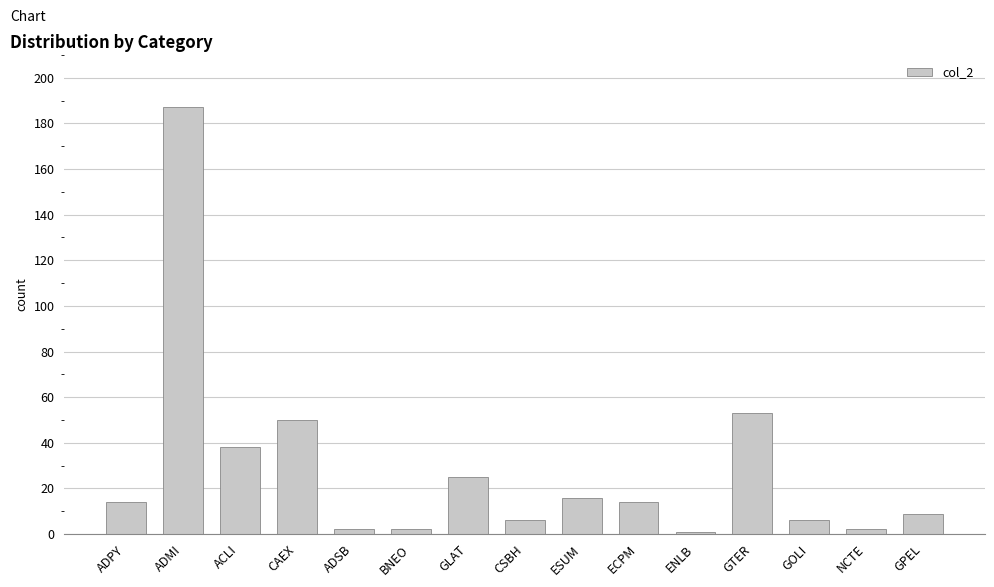

The value at ESUM is 16. True or false?

True